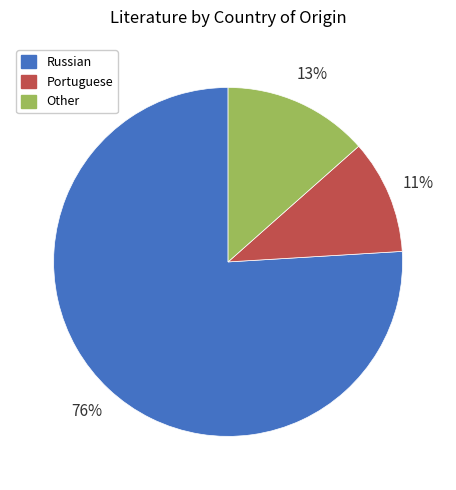

Is the sum of Russian and Portuguese greater than half?

Yes